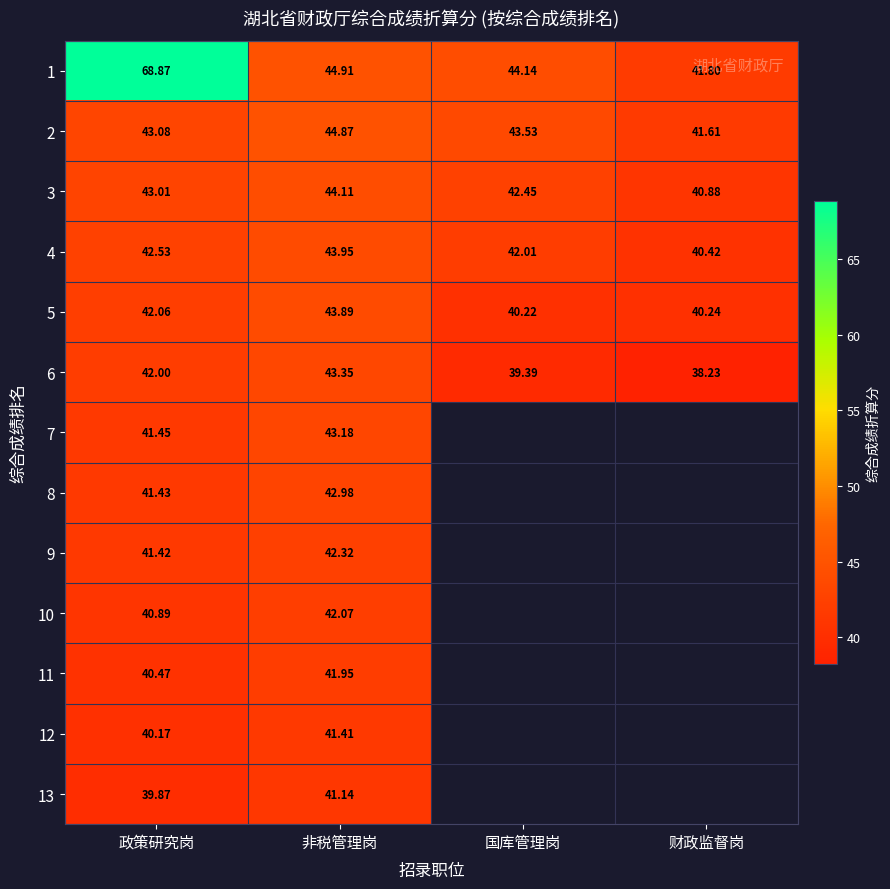

Where is 4 nearest to the value 42?

国库管理岗